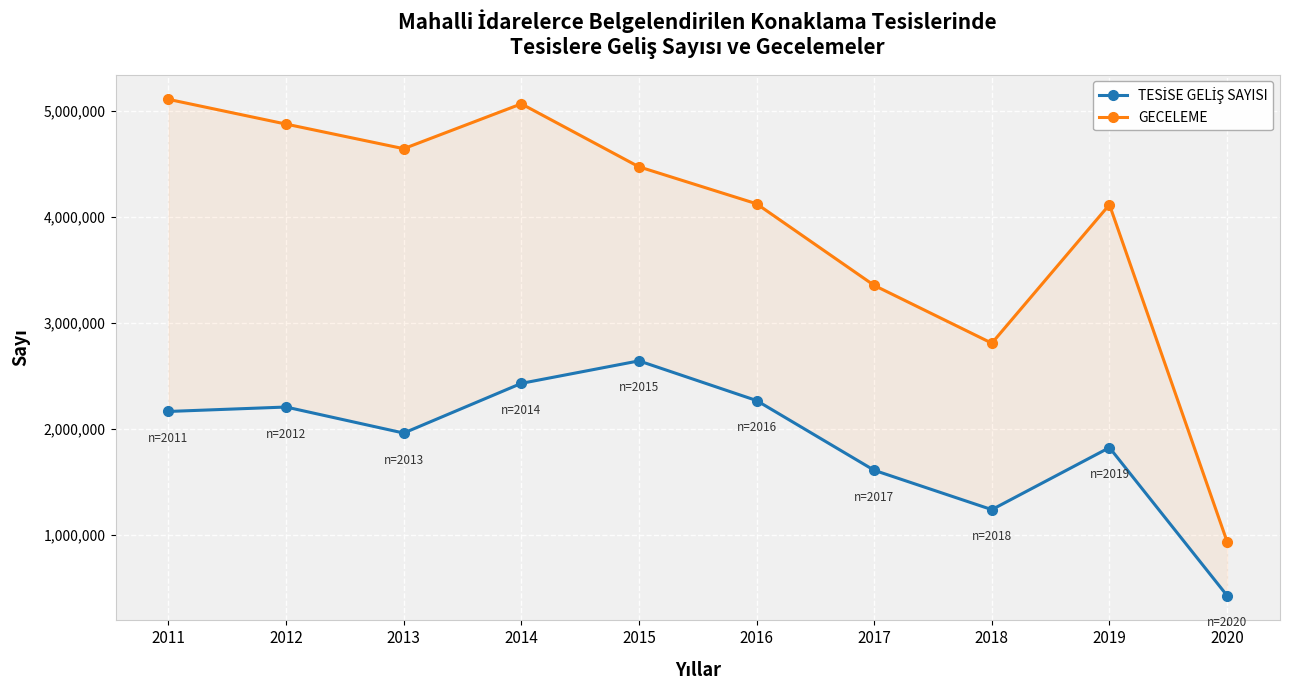

True or false: TESİSE GELİŞ SAYISI and GECELEME intersect in this chart.

False